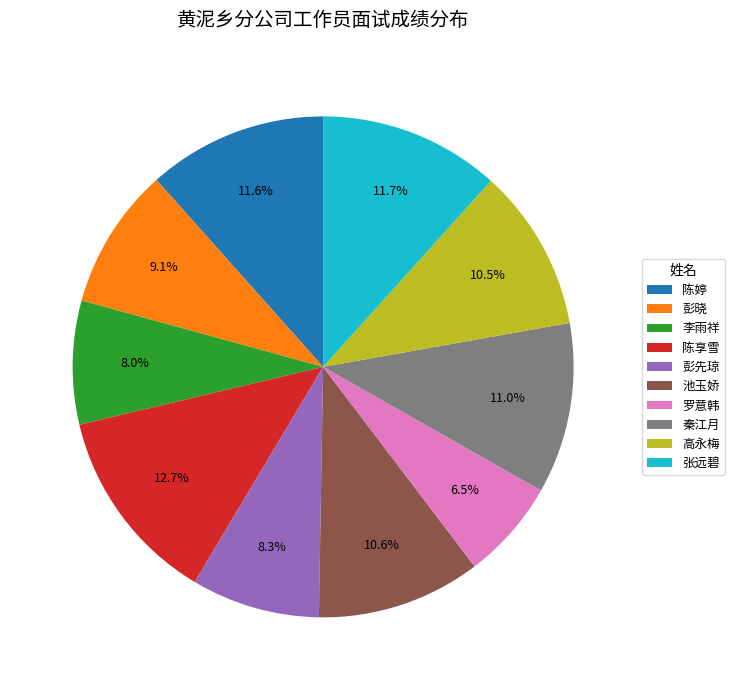

How many segments does this pie chart have?

10